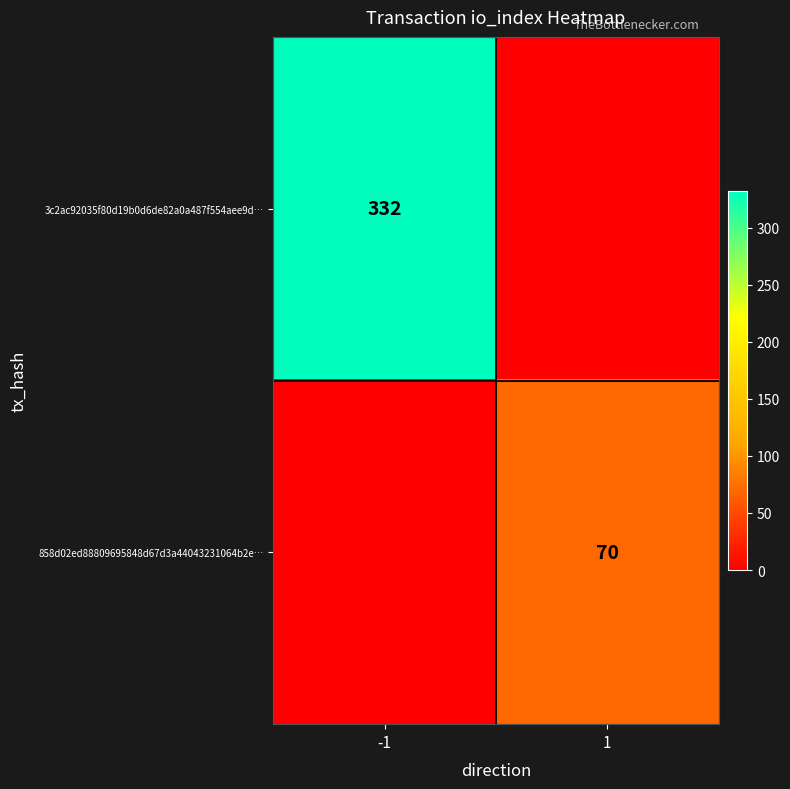

The 858d02ed88809695848d67d3a44043231064b2e… series shows 70 at 1. True or false?

True